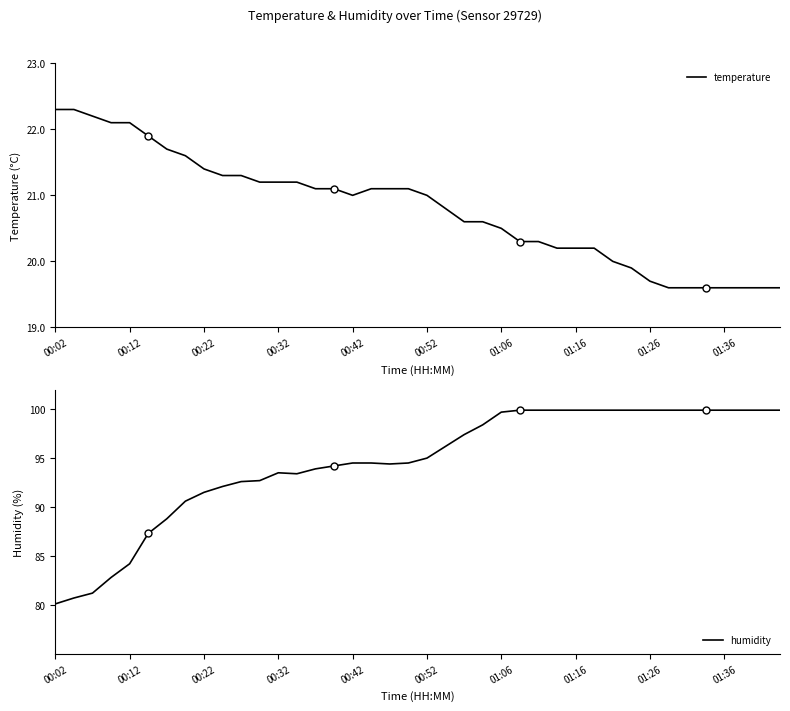

What is the greatest value displayed?

99.9